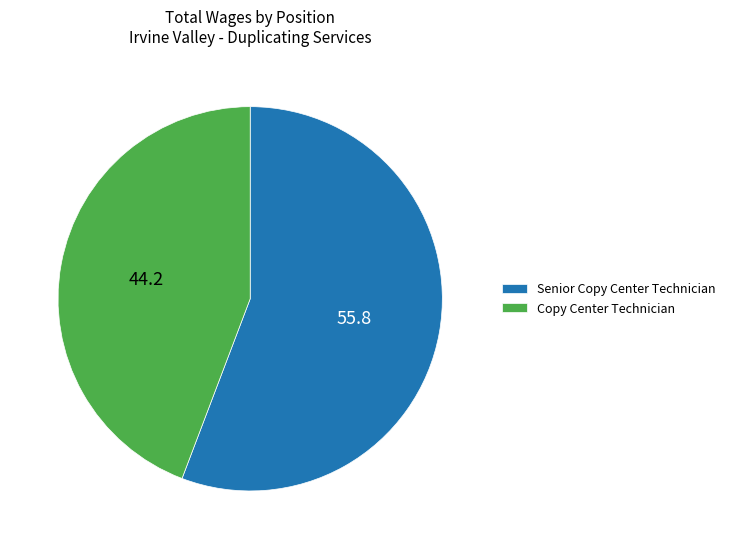

Do Senior Copy Center Technician and Copy Center Technician together represent more than half of the pie?

Yes